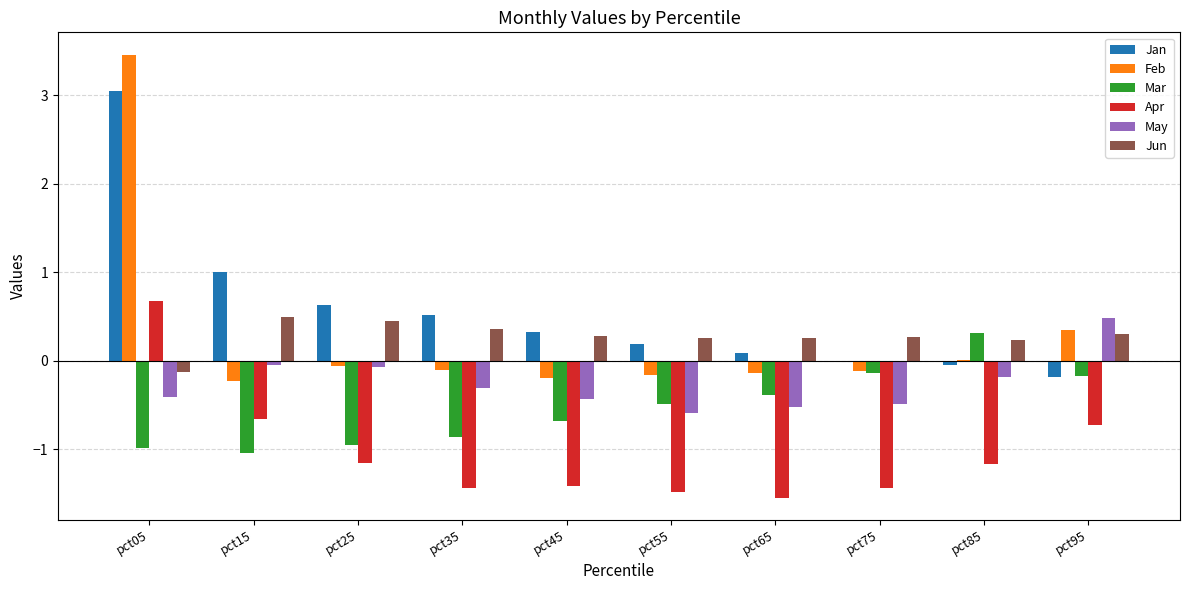

How many values in Apr are above zero?

1